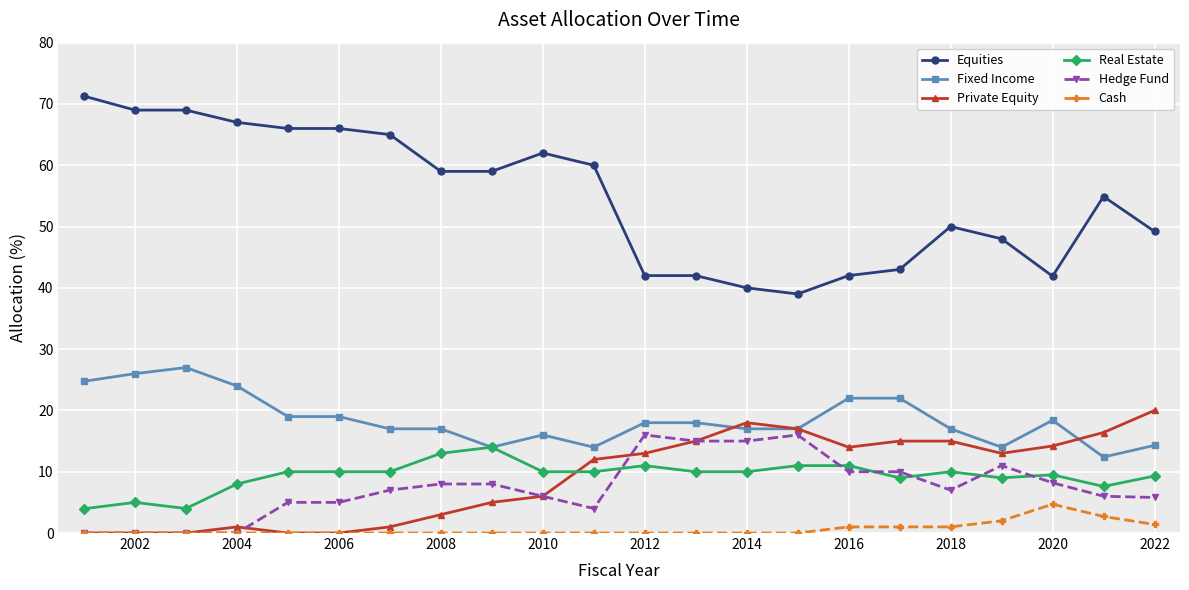

Count the number of data series in this chart.

6